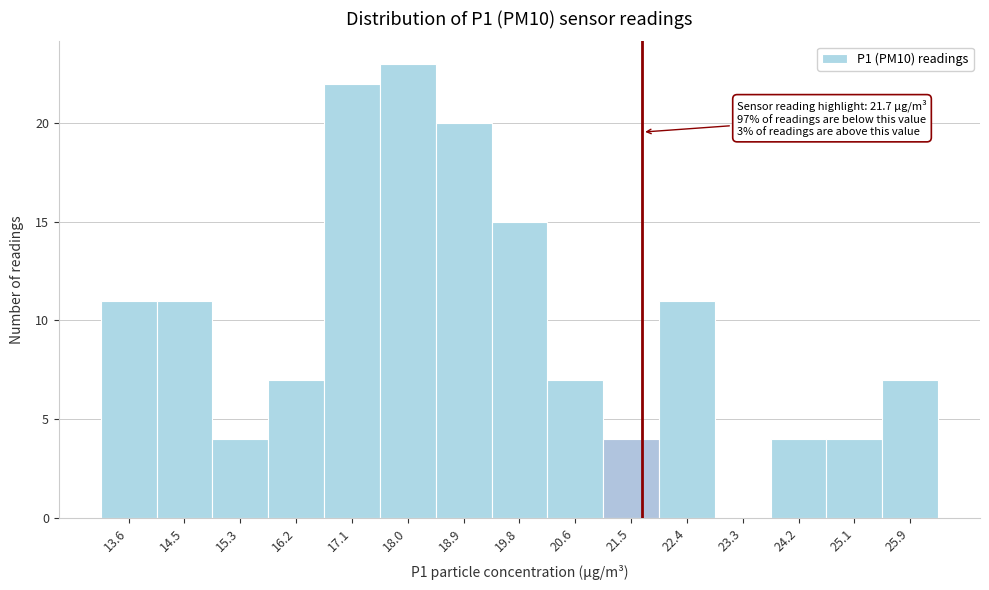

Over which range of the x-axis is the bar tallest?

17.5 to 18.4